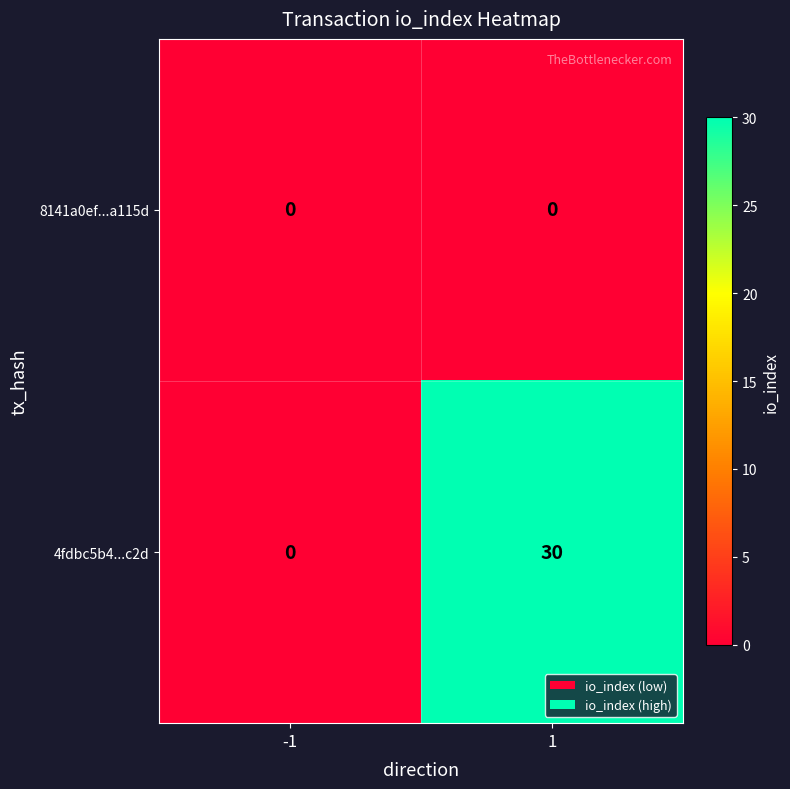

At which category is the sum across all series the highest?

1